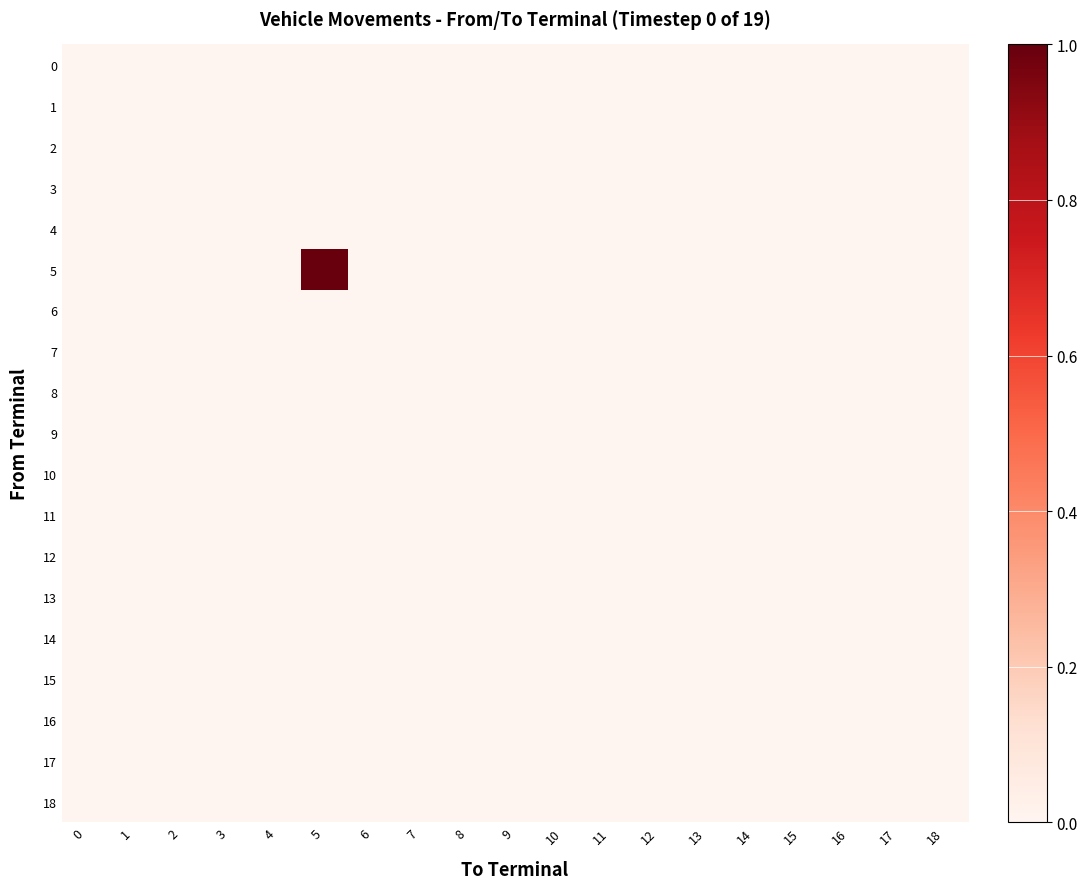

Reading left to right, list all the values displayed in this chart.

0: 0=0	1=0	2=0	3=0	4=0	5=0	6=0	7=0	8=0	9=0	10=0	11=0	12=0	13=0	14=0	15=0	16=0	17=0	18=0
1: 0=0	1=0	2=0	3=0	4=0	5=0	6=0	7=0	8=0	9=0	10=0	11=0	12=0	13=0	14=0	15=0	16=0	17=0	18=0
2: 0=0	1=0	2=0	3=0	4=0	5=0	6=0	7=0	8=0	9=0	10=0	11=0	12=0	13=0	14=0	15=0	16=0	17=0	18=0
3: 0=0	1=0	2=0	3=0	4=0	5=0	6=0	7=0	8=0	9=0	10=0	11=0	12=0	13=0	14=0	15=0	16=0	17=0	18=0
4: 0=0	1=0	2=0	3=0	4=0	5=0	6=0	7=0	8=0	9=0	10=0	11=0	12=0	13=0	14=0	15=0	16=0	17=0	18=0
5: 0=0	1=0	2=0	3=0	4=0	5=1	6=0	7=0	8=0	9=0	10=0	11=0	12=0	13=0	14=0	15=0	16=0	17=0	18=0
6: 0=0	1=0	2=0	3=0	4=0	5=0	6=0	7=0	8=0	9=0	10=0	11=0	12=0	13=0	14=0	15=0	16=0	17=0	18=0
7: 0=0	1=0	2=0	3=0	4=0	5=0	6=0	7=0	8=0	9=0	10=0	11=0	12=0	13=0	14=0	15=0	16=0	17=0	18=0
8: 0=0	1=0	2=0	3=0	4=0	5=0	6=0	7=0	8=0	9=0	10=0	11=0	12=0	13=0	14=0	15=0	16=0	17=0	18=0
9: 0=0	1=0	2=0	3=0	4=0	5=0	6=0	7=0	8=0	9=0	10=0	11=0	12=0	13=0	14=0	15=0	16=0	17=0	18=0
10: 0=0	1=0	2=0	3=0	4=0	5=0	6=0	7=0	8=0	9=0	10=0	11=0	12=0	13=0	14=0	15=0	16=0	17=0	18=0
11: 0=0	1=0	2=0	3=0	4=0	5=0	6=0	7=0	8=0	9=0	10=0	11=0	12=0	13=0	14=0	15=0	16=0	17=0	18=0
12: 0=0	1=0	2=0	3=0	4=0	5=0	6=0	7=0	8=0	9=0	10=0	11=0	12=0	13=0	14=0	15=0	16=0	17=0	18=0
13: 0=0	1=0	2=0	3=0	4=0	5=0	6=0	7=0	8=0	9=0	10=0	11=0	12=0	13=0	14=0	15=0	16=0	17=0	18=0
14: 0=0	1=0	2=0	3=0	4=0	5=0	6=0	7=0	8=0	9=0	10=0	11=0	12=0	13=0	14=0	15=0	16=0	17=0	18=0
15: 0=0	1=0	2=0	3=0	4=0	5=0	6=0	7=0	8=0	9=0	10=0	11=0	12=0	13=0	14=0	15=0	16=0	17=0	18=0
16: 0=0	1=0	2=0	3=0	4=0	5=0	6=0	7=0	8=0	9=0	10=0	11=0	12=0	13=0	14=0	15=0	16=0	17=0	18=0
17: 0=0	1=0	2=0	3=0	4=0	5=0	6=0	7=0	8=0	9=0	10=0	11=0	12=0	13=0	14=0	15=0	16=0	17=0	18=0
18: 0=0	1=0	2=0	3=0	4=0	5=0	6=0	7=0	8=0	9=0	10=0	11=0	12=0	13=0	14=0	15=0	16=0	17=0	18=0